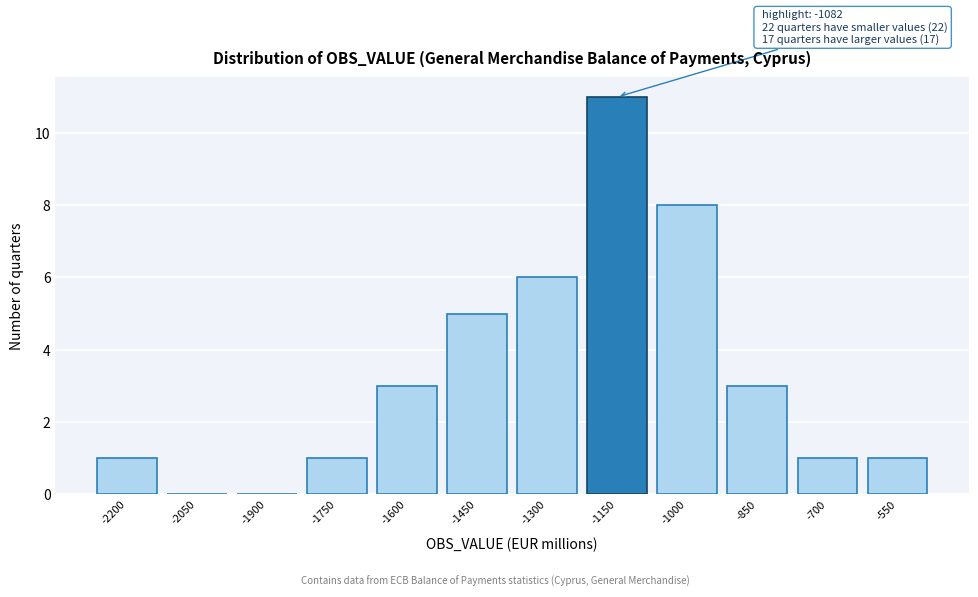

Reading left to right, extract all data points from this chart.

-2200=1	-2050=0	-1900=0	-1750=1	-1600=3	-1450=5	-1300=6	-1150=11	-1000=8	-850=3	-700=1	-550=1